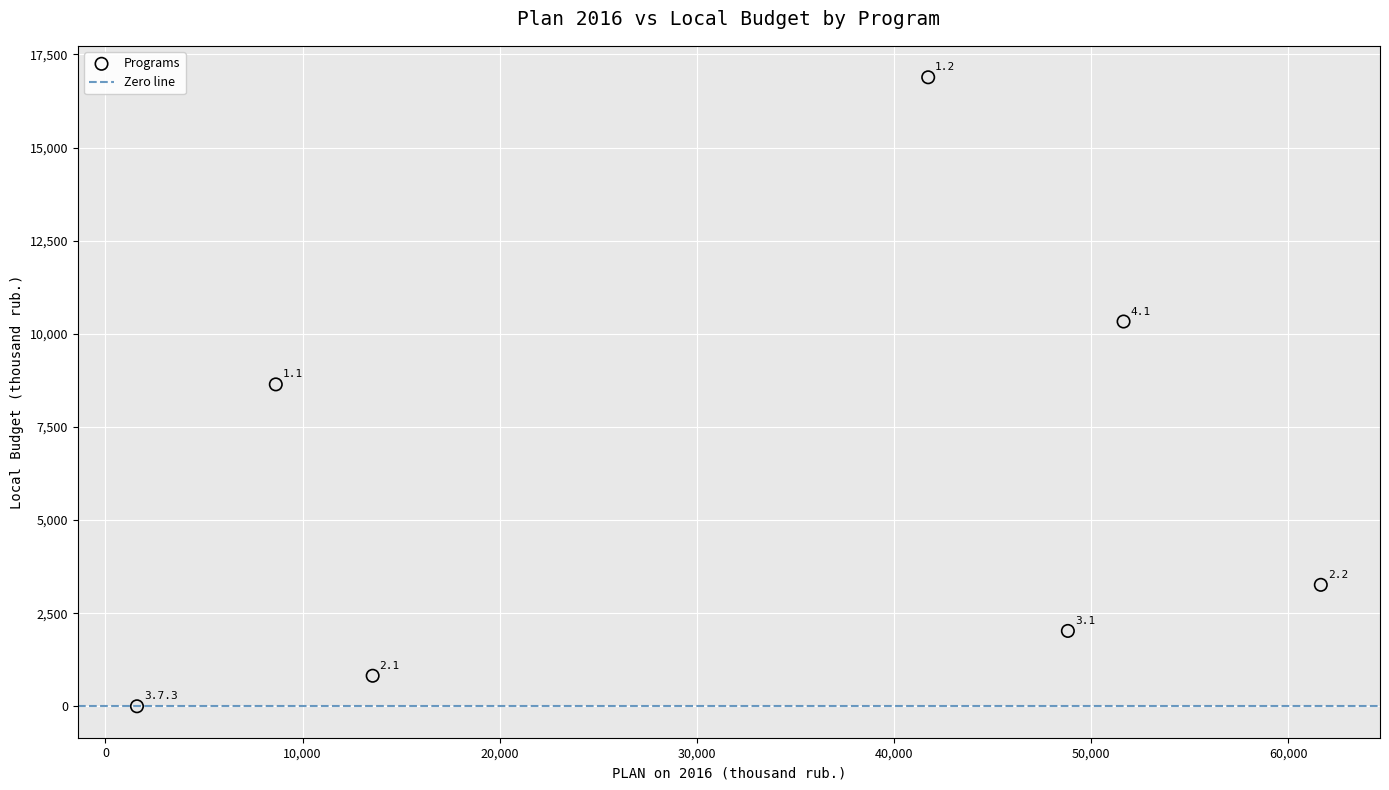

What is the range of X values (max minus min)?

60046.7